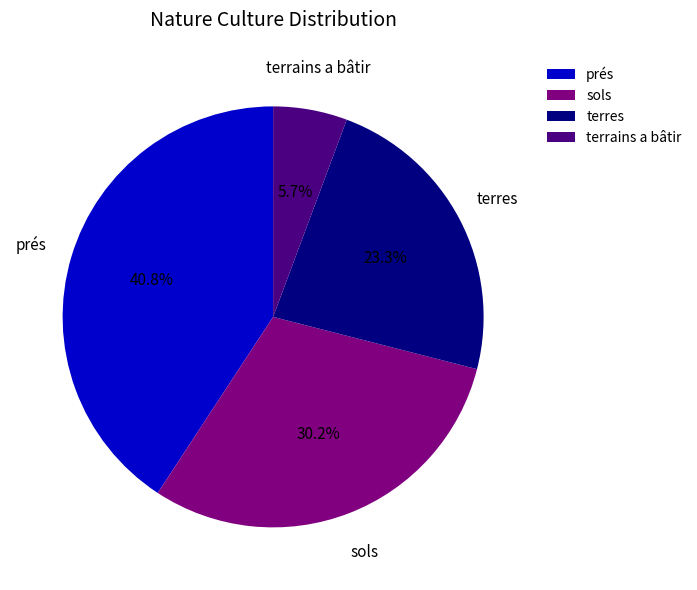

What is the total percentage of prés and sols?

71.0%